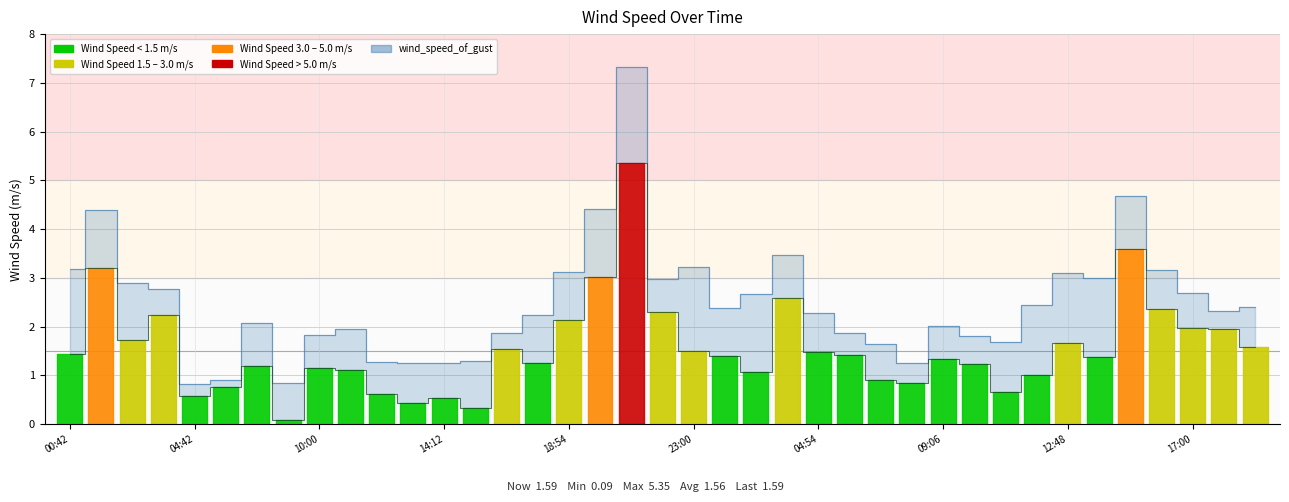

Between 12 and 22, which is larger?

22